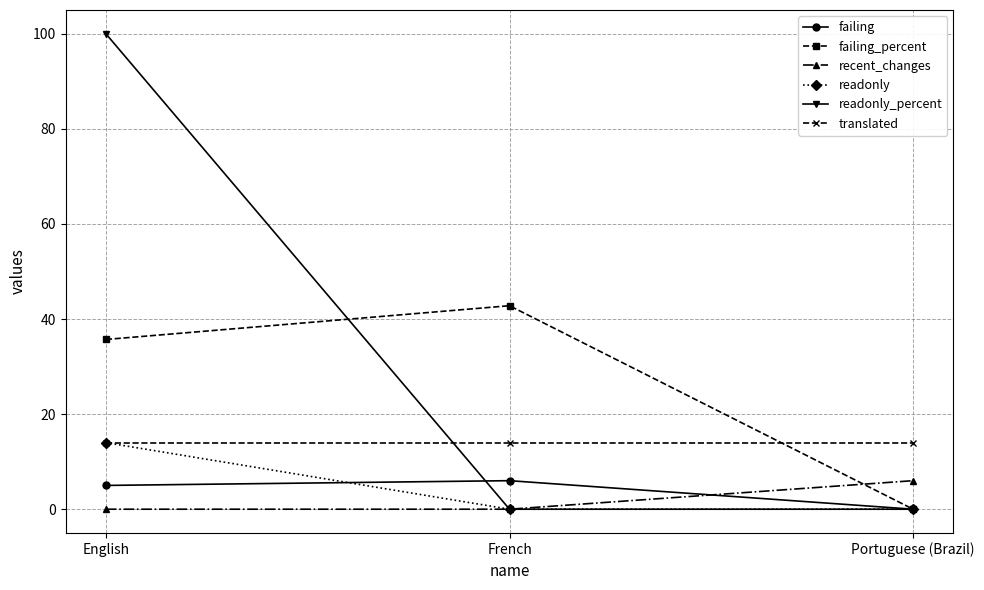

What is the label of the 2nd point from the right?

French